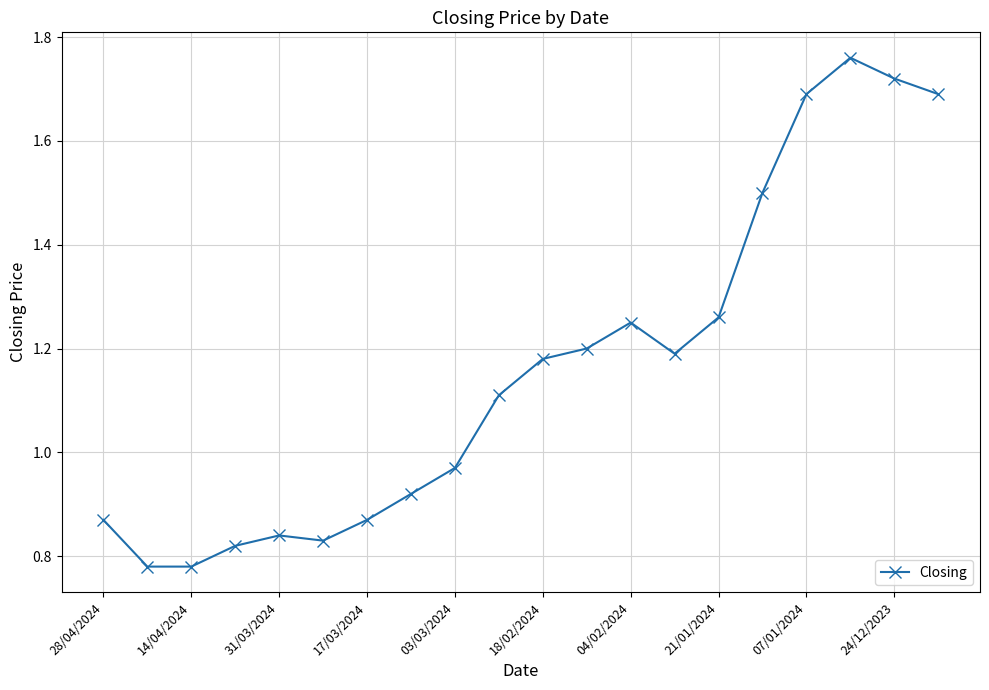

True or false: there are more than 0 points higher than both neighbors.

True